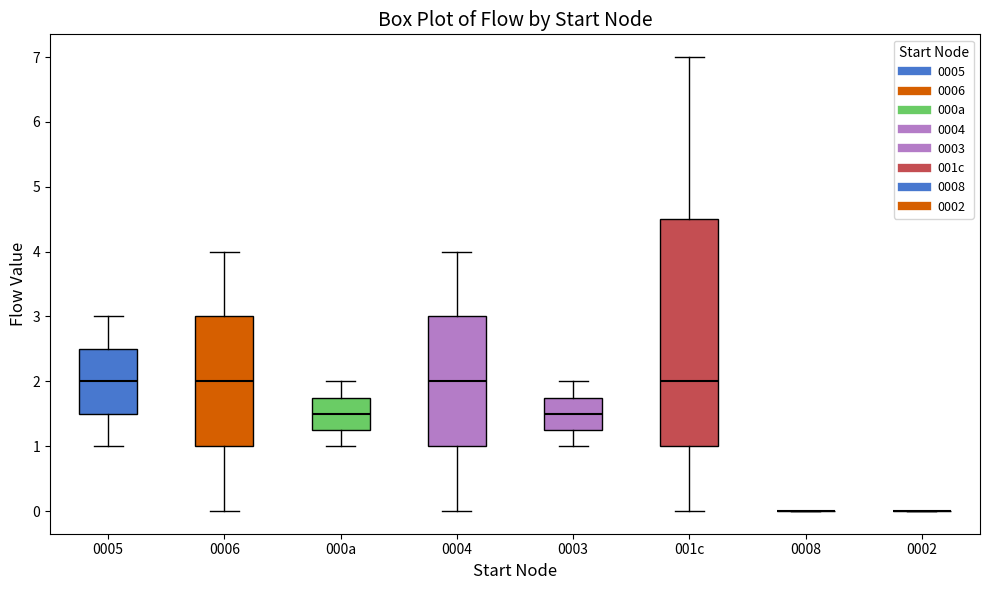

Reading left to right, read every box against the y-axis: the position of its median line, the range the box covers, and the ends of its whiskers. The values are not printed on the chart, so give them approximately, as read against the axis.

0005: median 2.0, box 1.5 to 2.5, whiskers 1.0 to 3.0
0006: median 2.0, box 1.0 to 3.0, whiskers 0.0 to 4.0
000a: median 1.5, box 1.3 to 1.8, whiskers 1.0 to 2.0
0004: median 2.0, box 1.0 to 3.0, whiskers 0.0 to 4.0
0003: median 1.5, box 1.3 to 1.8, whiskers 1.0 to 2.0
001c: median 2.0, box 1.0 to 4.5, whiskers 0.0 to 7.0
0008: box collapsed to a line at 0.0, whiskers 0.0 to 0.0
0002: box collapsed to a line at 0.0, whiskers 0.0 to 0.0